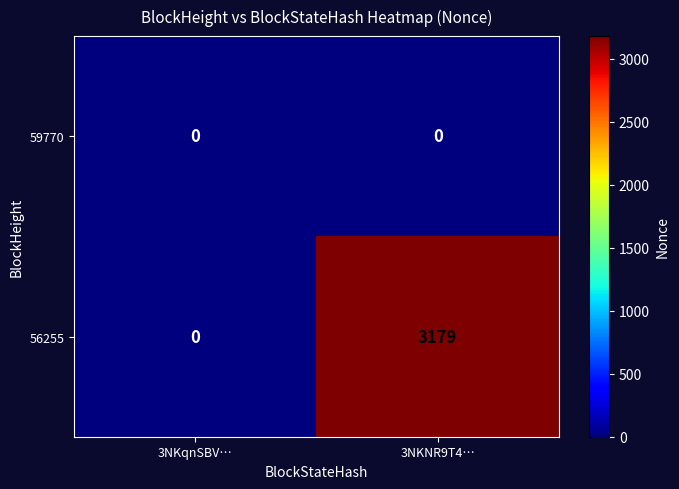

Where is 56255 nearest to the value 1589?

3NKqnSBV…